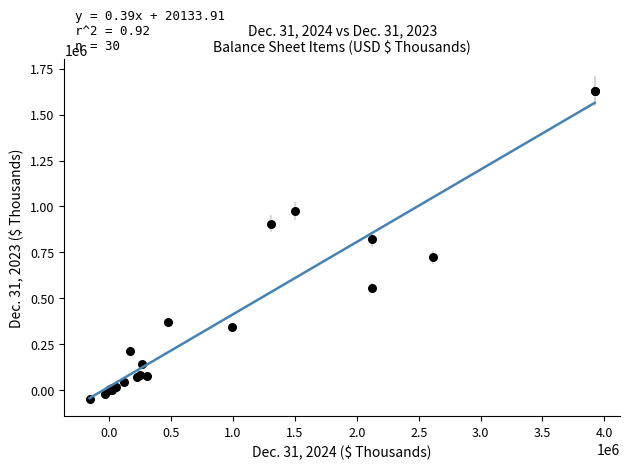

What Y value in the scatter plot is closest to 790554?

820654